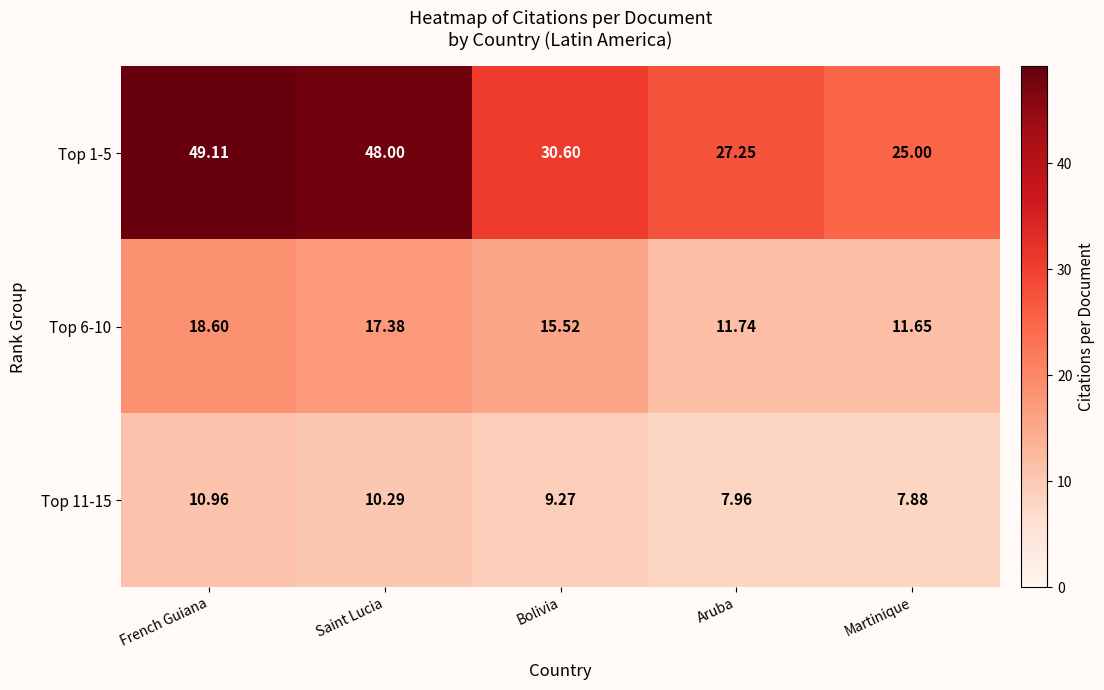

How many data points does each series have?

5